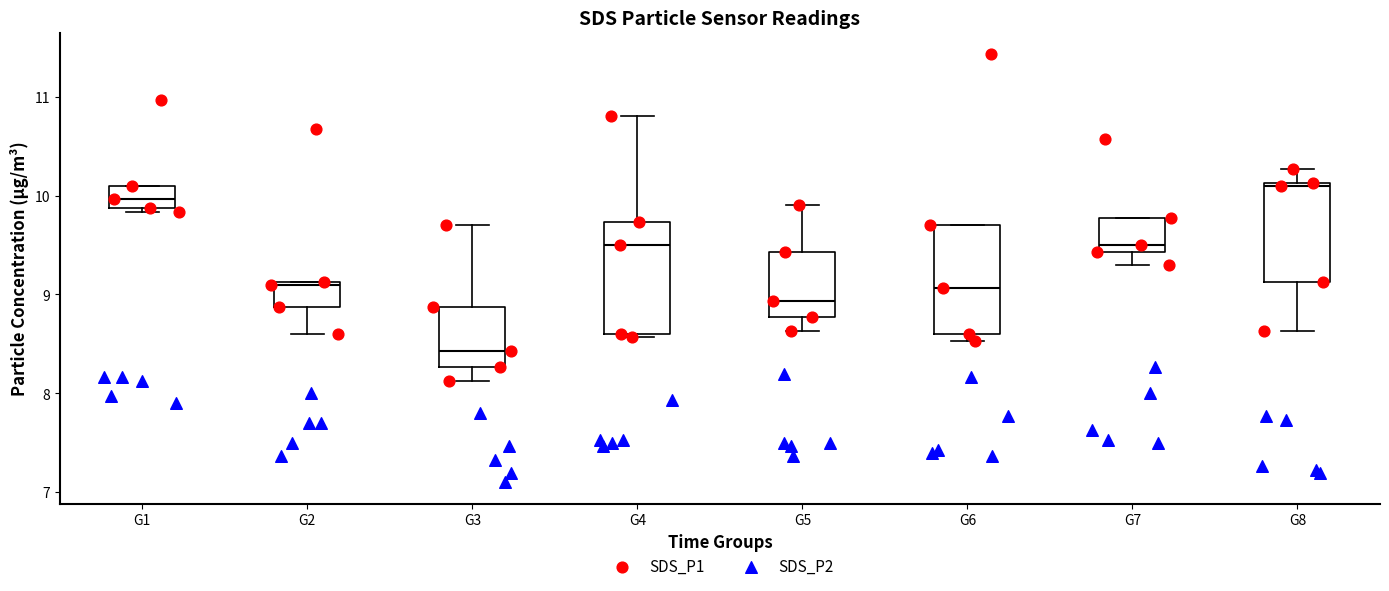

Reading left to right, transcribe this box plot: for each box, give where its median line is, the range the box spans, and where its two whiskers end, as read against the y-axis. The values are not printed on the chart, so give them approximately, as read against the axis.

G1: median 10.0, box 9.9 to 10.1, whiskers 9.8 to 10.1
G2: median 9.1 (just below the box's upper edge), box 8.9 to 9.1, whiskers 8.6 to 9.1
G3: median 8.4, box 8.3 to 8.9, whiskers 8.1 to 9.7
G4: median 9.5, box 8.6 to 9.7, whiskers 8.6 to 10.8
G5: median 8.9, box 8.8 to 9.4, whiskers 8.6 to 9.9
G6: median 9.1, box 8.6 to 9.7, whiskers 8.5 to 9.7
G7: median 9.5, box 9.4 to 9.8, whiskers 9.3 to 9.8
G8: median 10.1 (just below the box's upper edge), box 9.1 to 10.1, whiskers 8.6 to 10.3